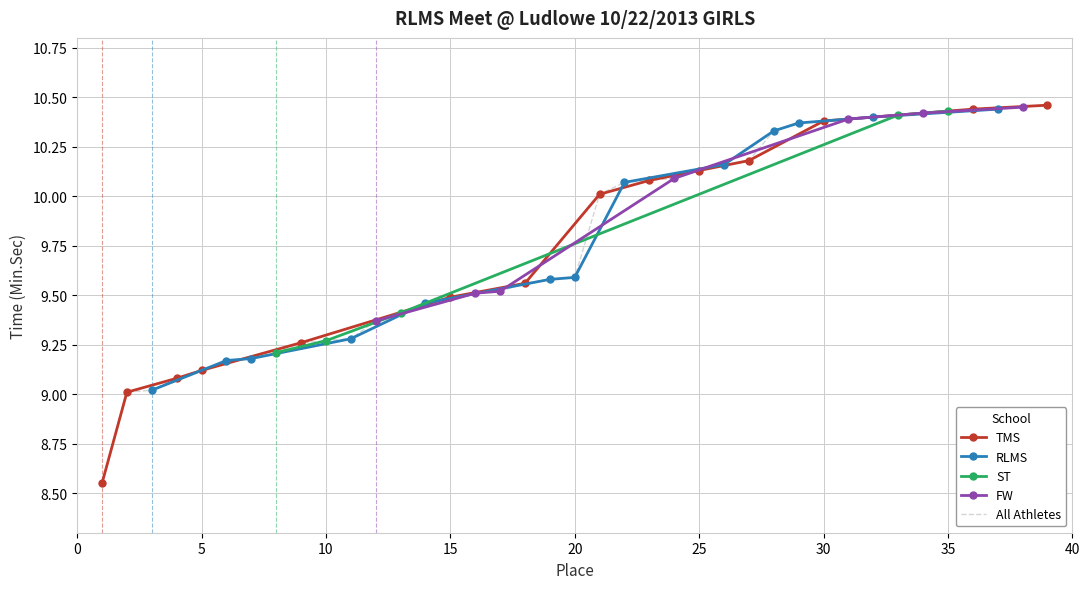

What is the value of the 24th point from the left?

10.1